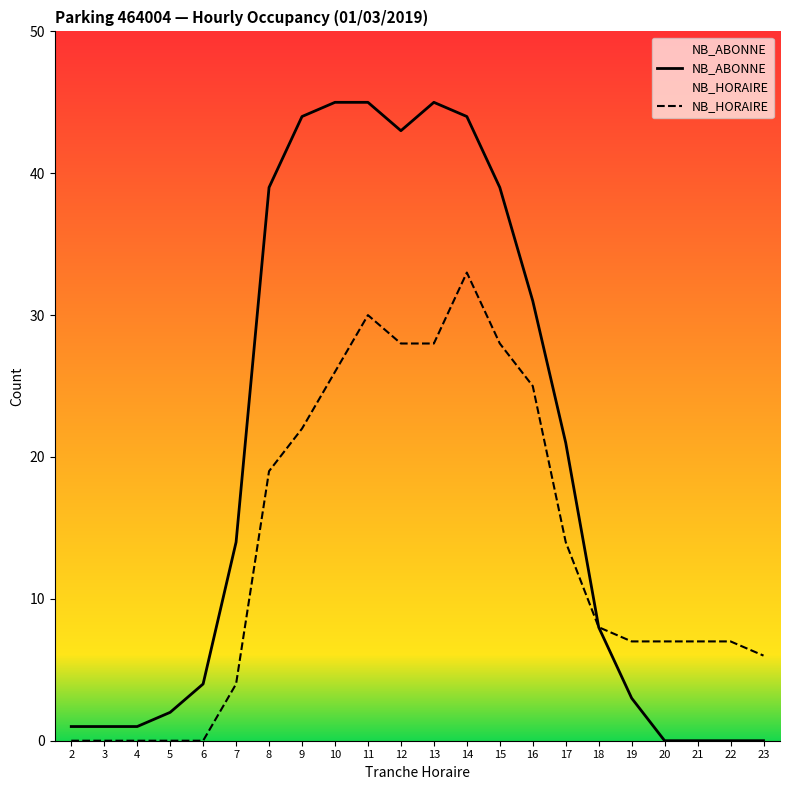

At which label does NB_ABONNE first exceed 14?

8